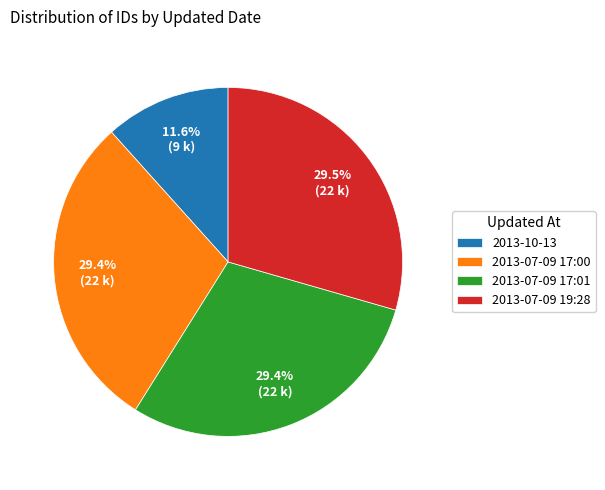

To the nearest percent, what portion does 2013-07-09 17:00 represent?

29%